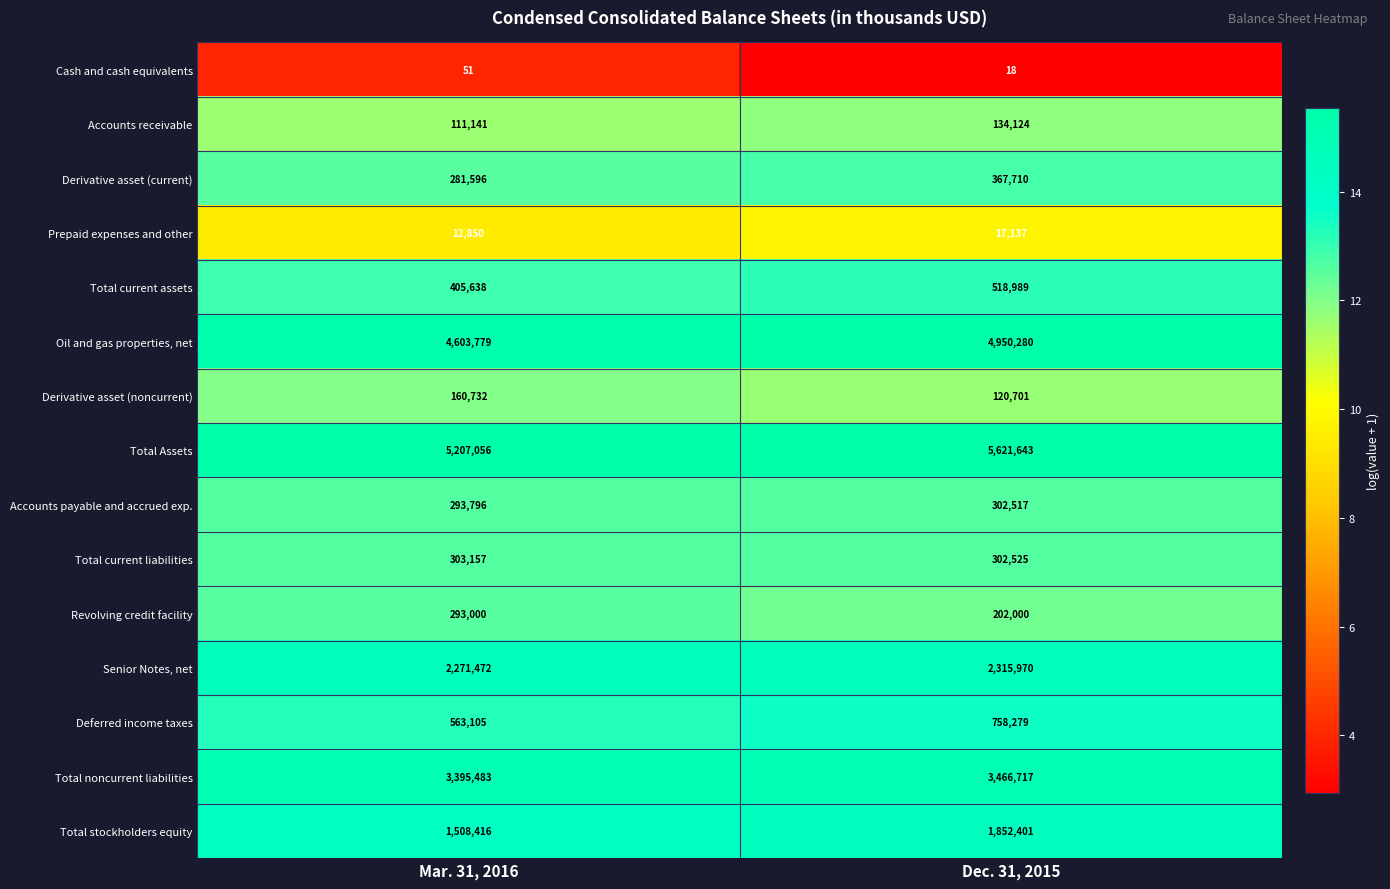

Reading left to right, what are all the values shown in this chart?

Cash and cash equivalents: Mar. 31, 2016=51	Dec. 31, 2015=18
Accounts receivable: Mar. 31, 2016=111141	Dec. 31, 2015=134124
Derivative asset (current): Mar. 31, 2016=281596	Dec. 31, 2015=367710
Prepaid expenses and other: Mar. 31, 2016=12850	Dec. 31, 2015=17137
Total current assets: Mar. 31, 2016=405638	Dec. 31, 2015=518989
Oil and gas properties, net: Mar. 31, 2016=4603779	Dec. 31, 2015=4950280
Derivative asset (noncurrent): Mar. 31, 2016=160732	Dec. 31, 2015=120701
Total Assets: Mar. 31, 2016=5207056	Dec. 31, 2015=5621643
Accounts payable and accrued exp.: Mar. 31, 2016=293796	Dec. 31, 2015=302517
Total current liabilities: Mar. 31, 2016=303157	Dec. 31, 2015=302525
Revolving credit facility: Mar. 31, 2016=293000	Dec. 31, 2015=202000
Senior Notes, net: Mar. 31, 2016=2271472	Dec. 31, 2015=2315970
Deferred income taxes: Mar. 31, 2016=563105	Dec. 31, 2015=758279
Total noncurrent liabilities: Mar. 31, 2016=3395483	Dec. 31, 2015=3466717
Total stockholders equity: Mar. 31, 2016=1508416	Dec. 31, 2015=1852401